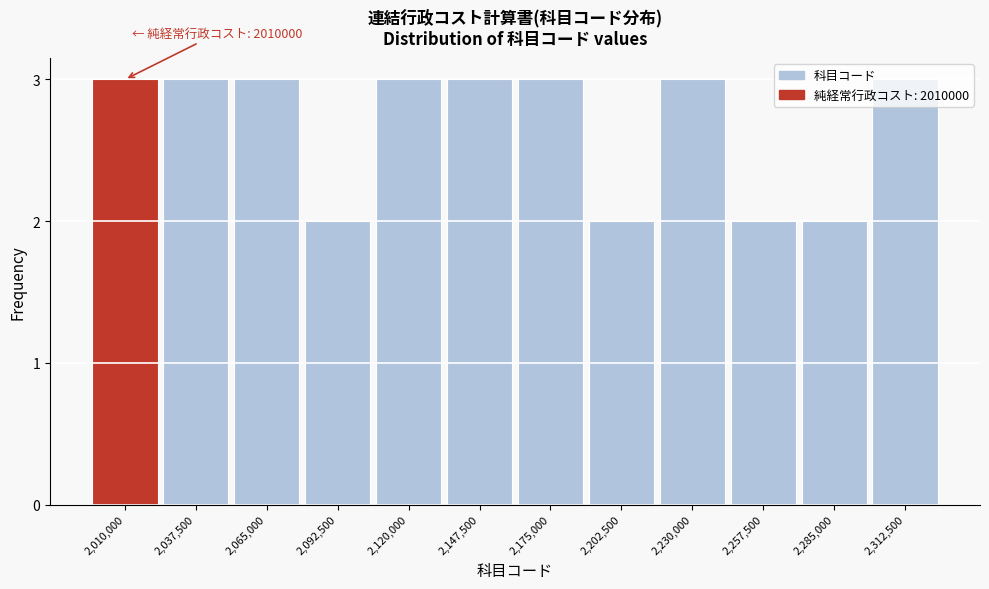

What is the average value?

3